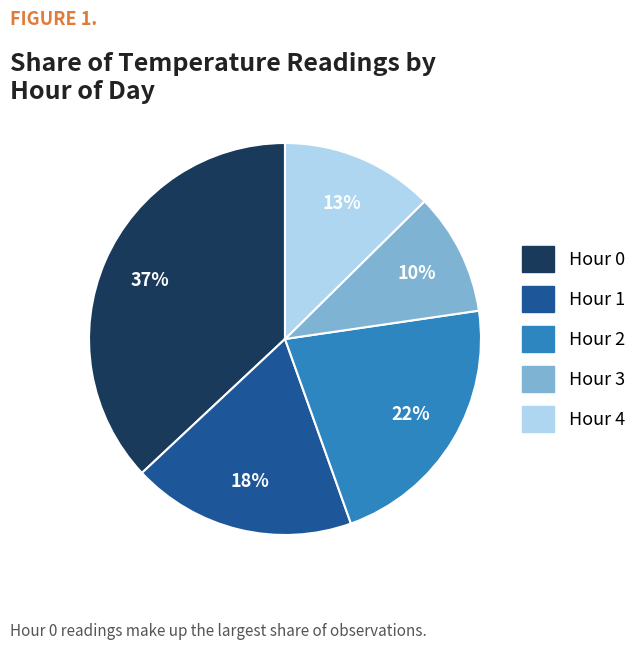

Count the number of slices in the pie.

5